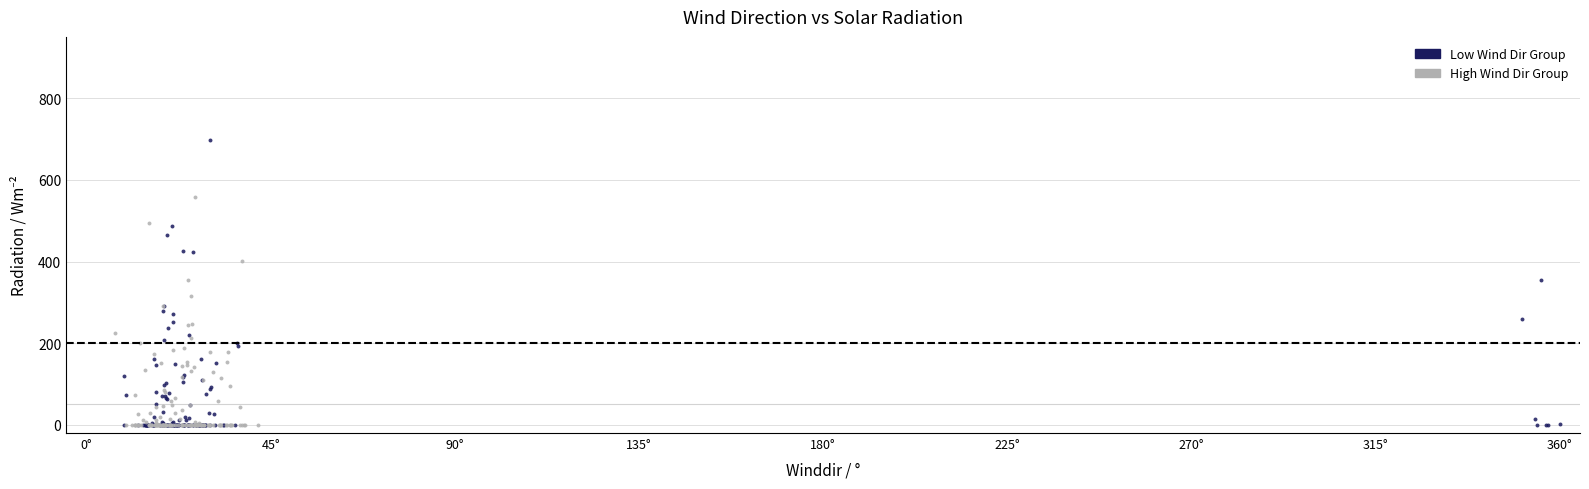

Which series reaches the maximum Y coordinate?

Low Wind Dir Group